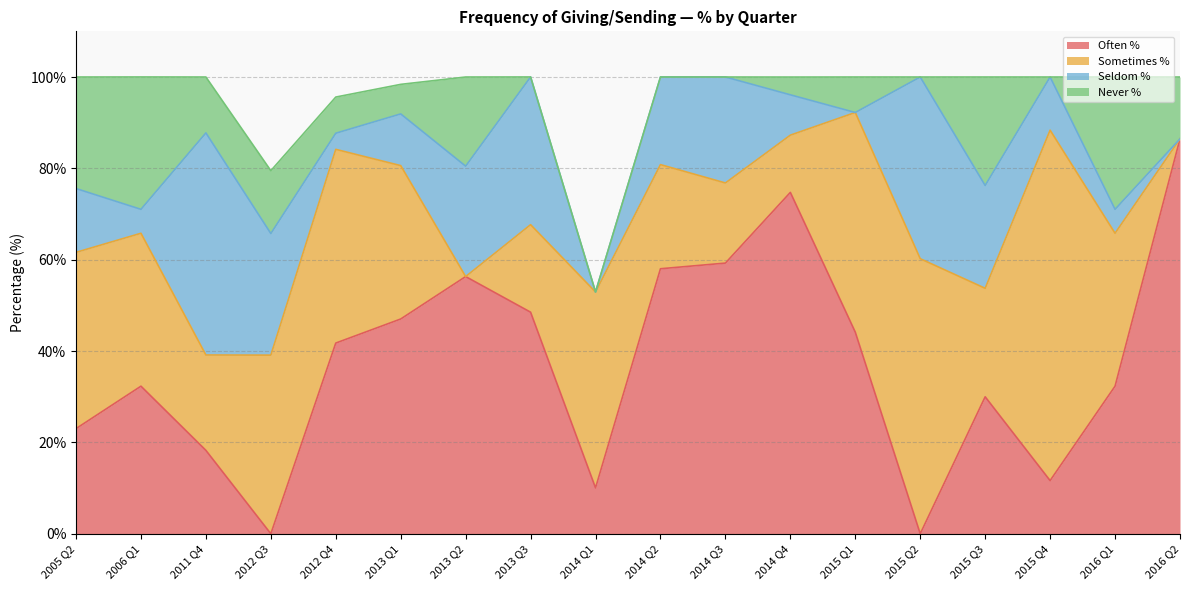

True or false: Often % has a value of 59.3 at 2014 Q3.

True